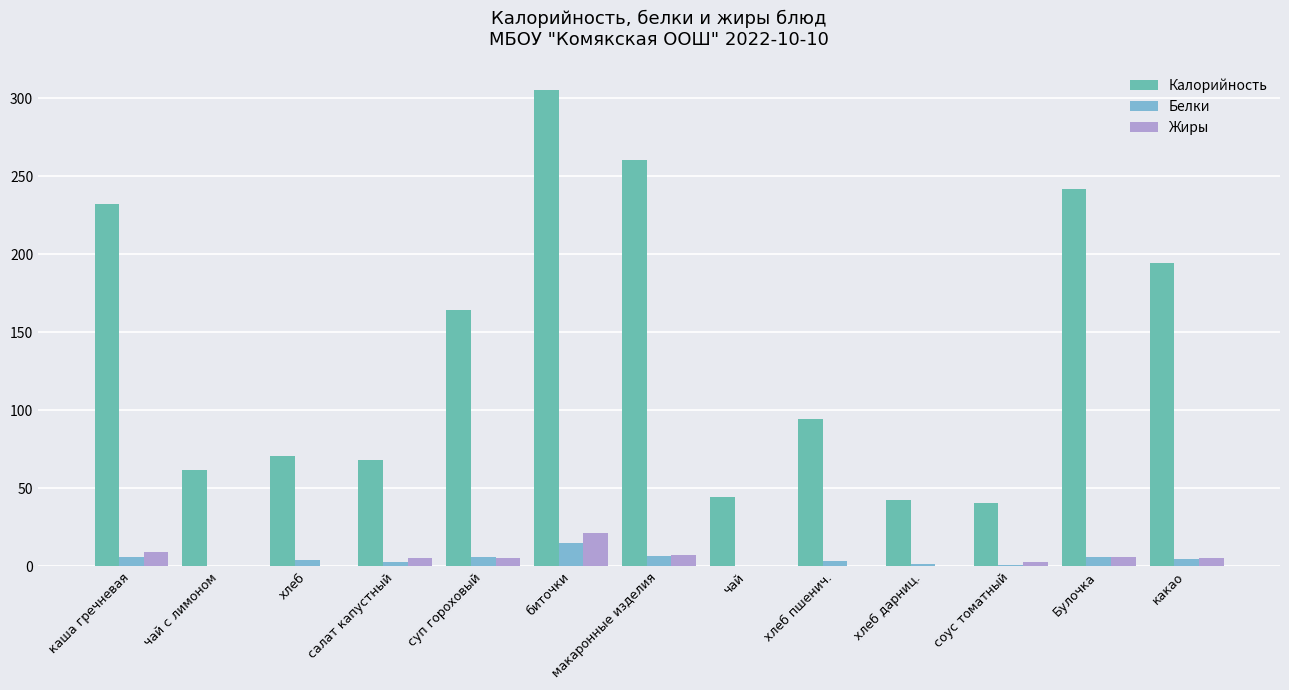

Which series changed the most between салат капустный and биточки?

Калорийность